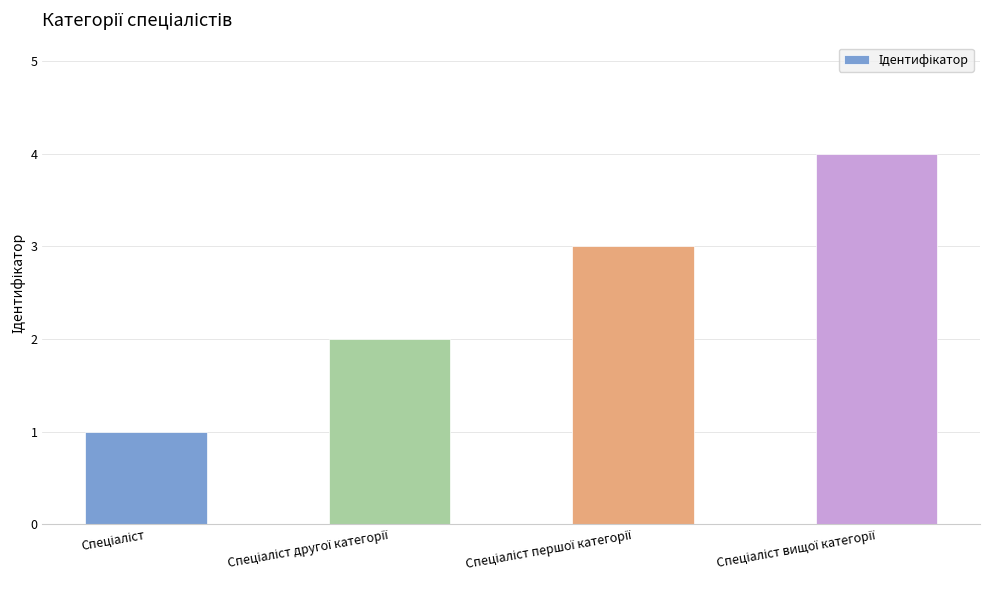

What is the sum of all values?

10